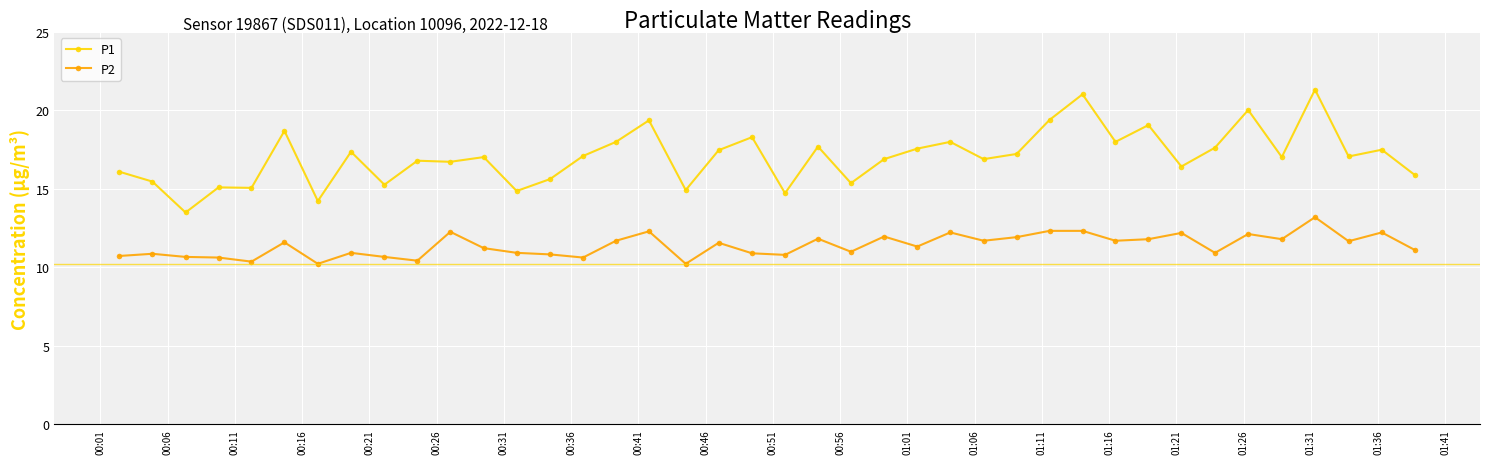

What is the value of the P1 point at the 37th from the left?

21.3